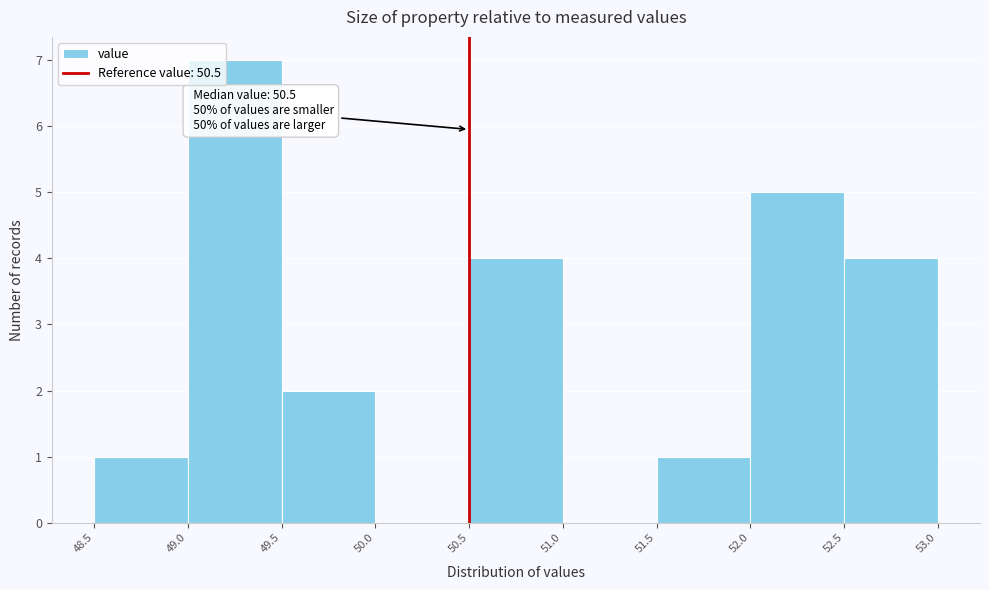

Which range on the x-axis has the tallest bar?

49.0 to 49.5